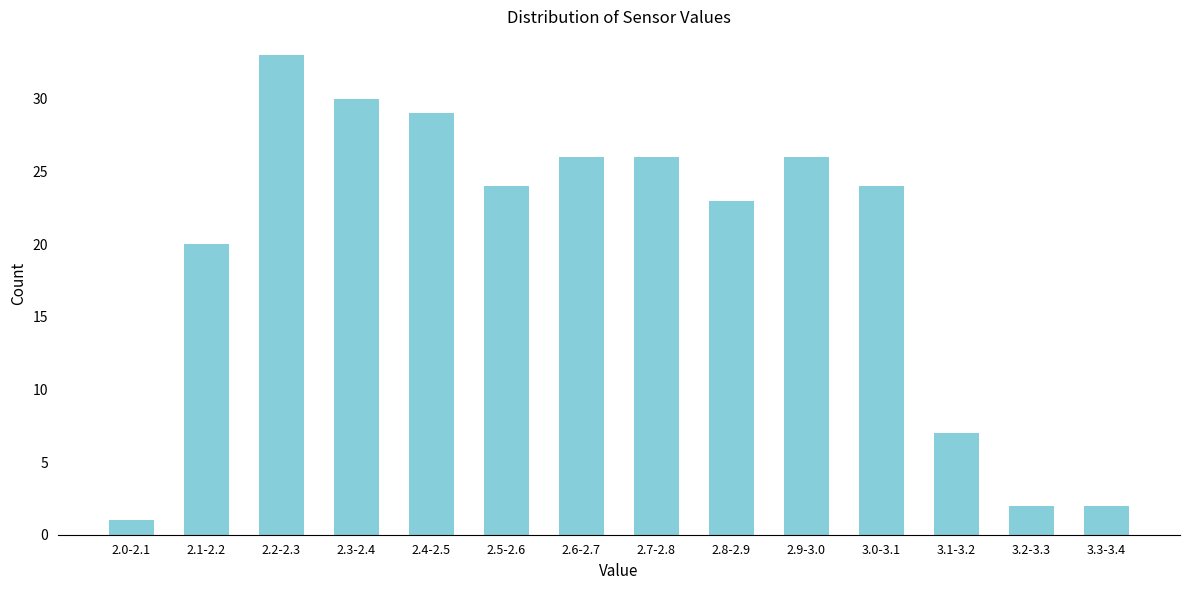

Reading right to left, transcribe all the data shown in this chart.

3.3-3.4=2	3.2-3.3=2	3.1-3.2=7	3.0-3.1=24	2.9-3.0=26	2.8-2.9=23	2.7-2.8=26	2.6-2.7=26	2.5-2.6=24	2.4-2.5=29	2.3-2.4=30	2.2-2.3=33	2.1-2.2=20	2.0-2.1=1